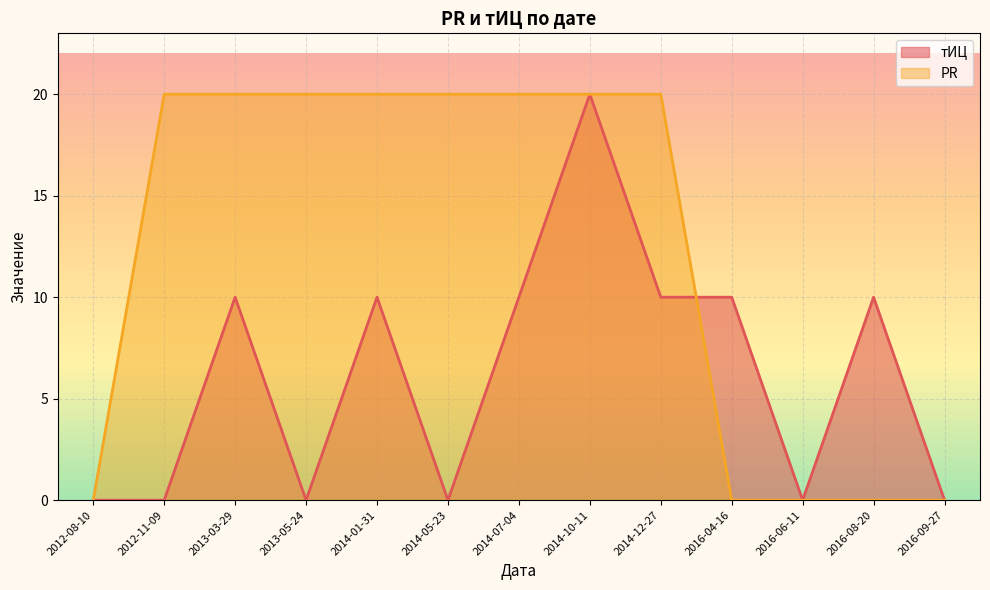

How many interior local peaks does the тИЦ series have?

4